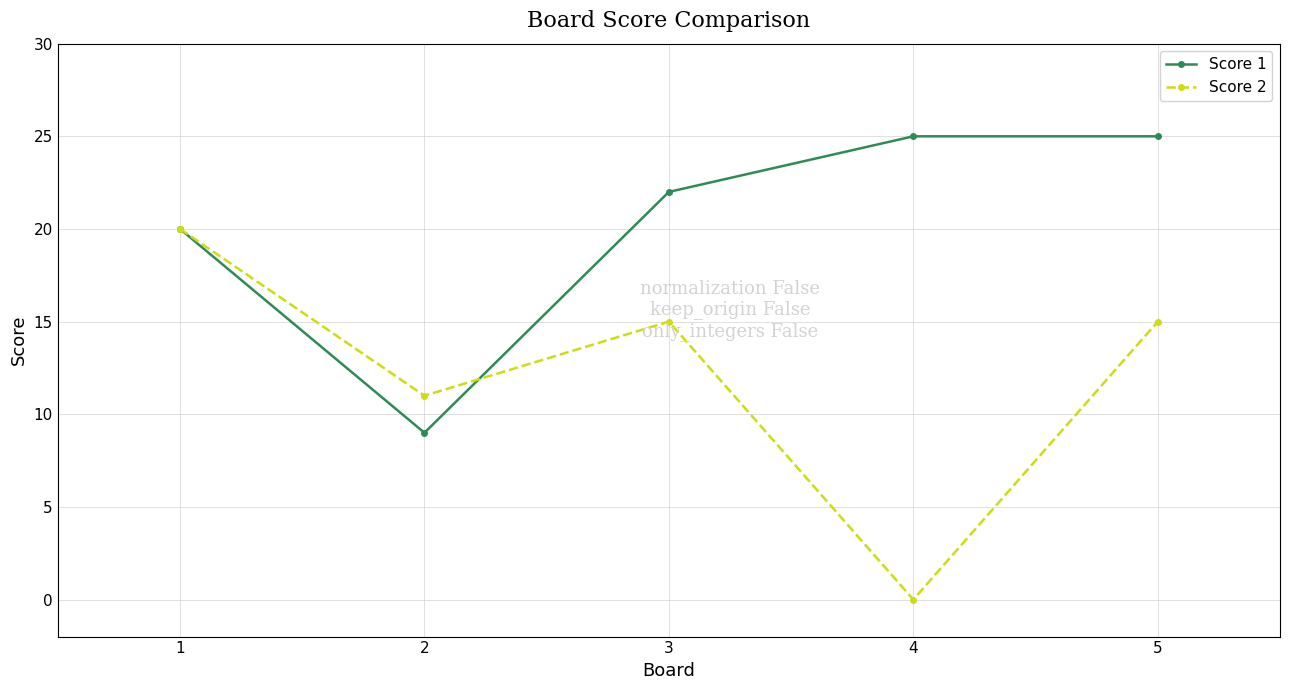

Read the Score 2 value at 5.

15